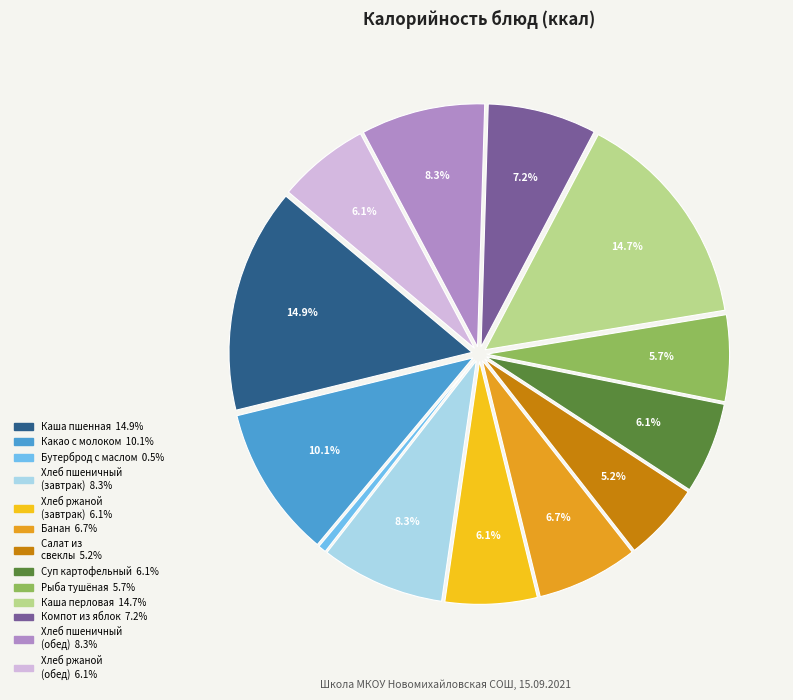

Is there any slice that represents more than half of the pie?

No